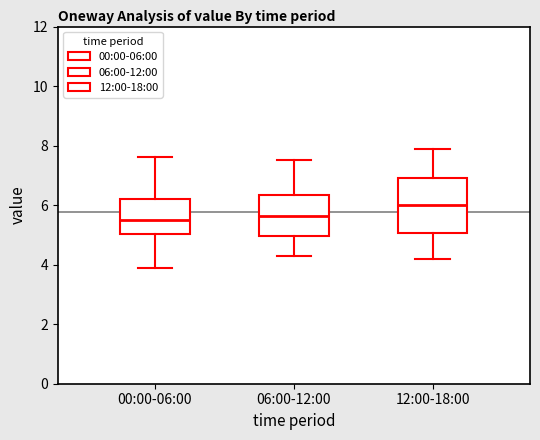

Reading left to right, transcribe this box plot: for each box, give where its median line is, the range the box spans, and where its two whiskers end, as read against the y-axis. The values are not printed on the chart, so give them approximately, as read against the axis.

00:00-06:00: median 5.6, box 5.0 to 6.2, whiskers 4.0 to 7.6
06:00-12:00: median 5.6, box 5.0 to 6.4, whiskers 4.4 to 7.6
12:00-18:00: median 6.0, box 5.0 to 7.0, whiskers 4.2 to 8.0